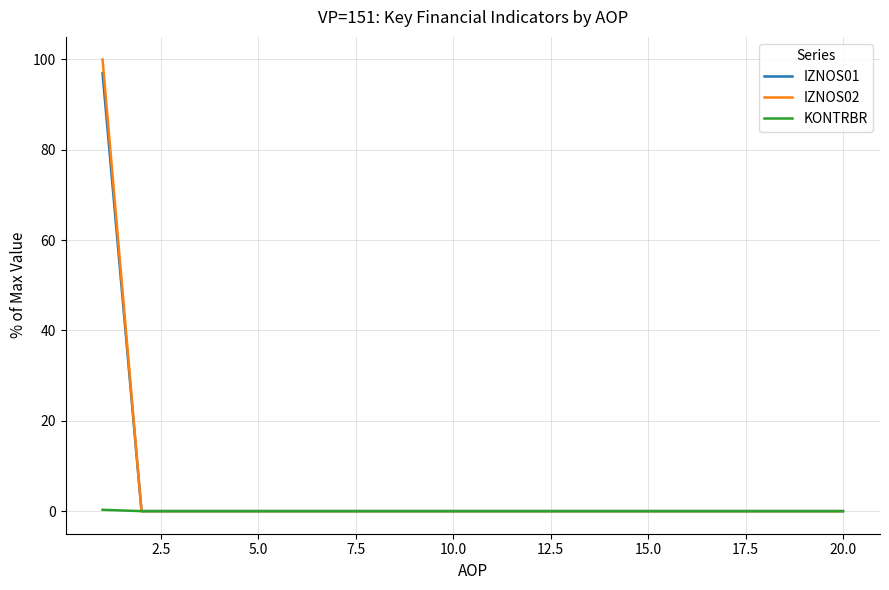

Is this an area chart (filled region under the line)?

No